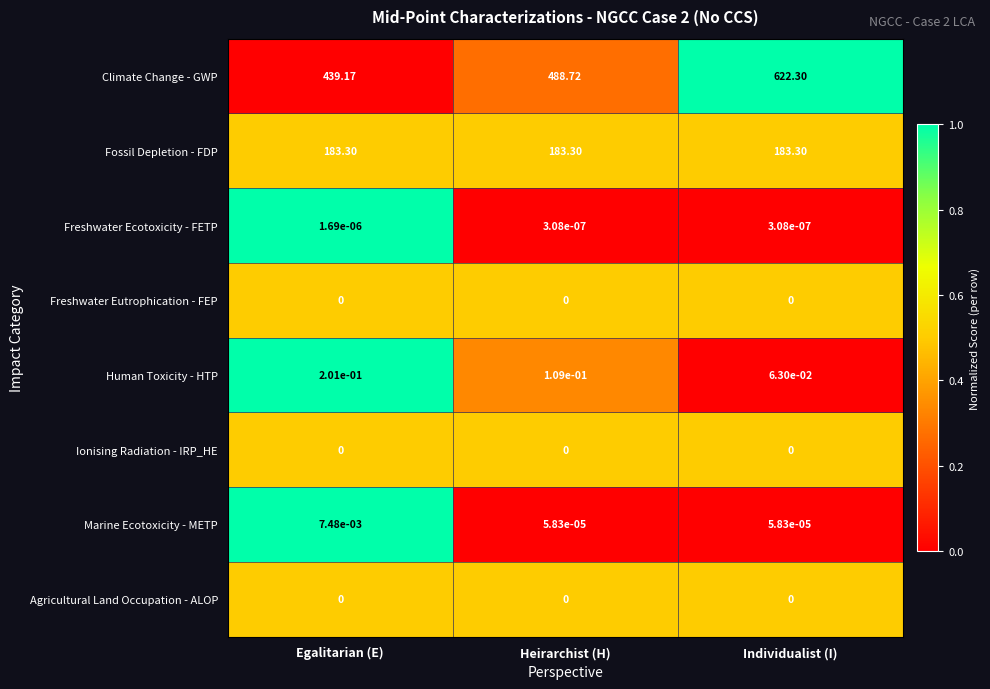

At which category does the chart reach its peak across all series?

Individualist (I)